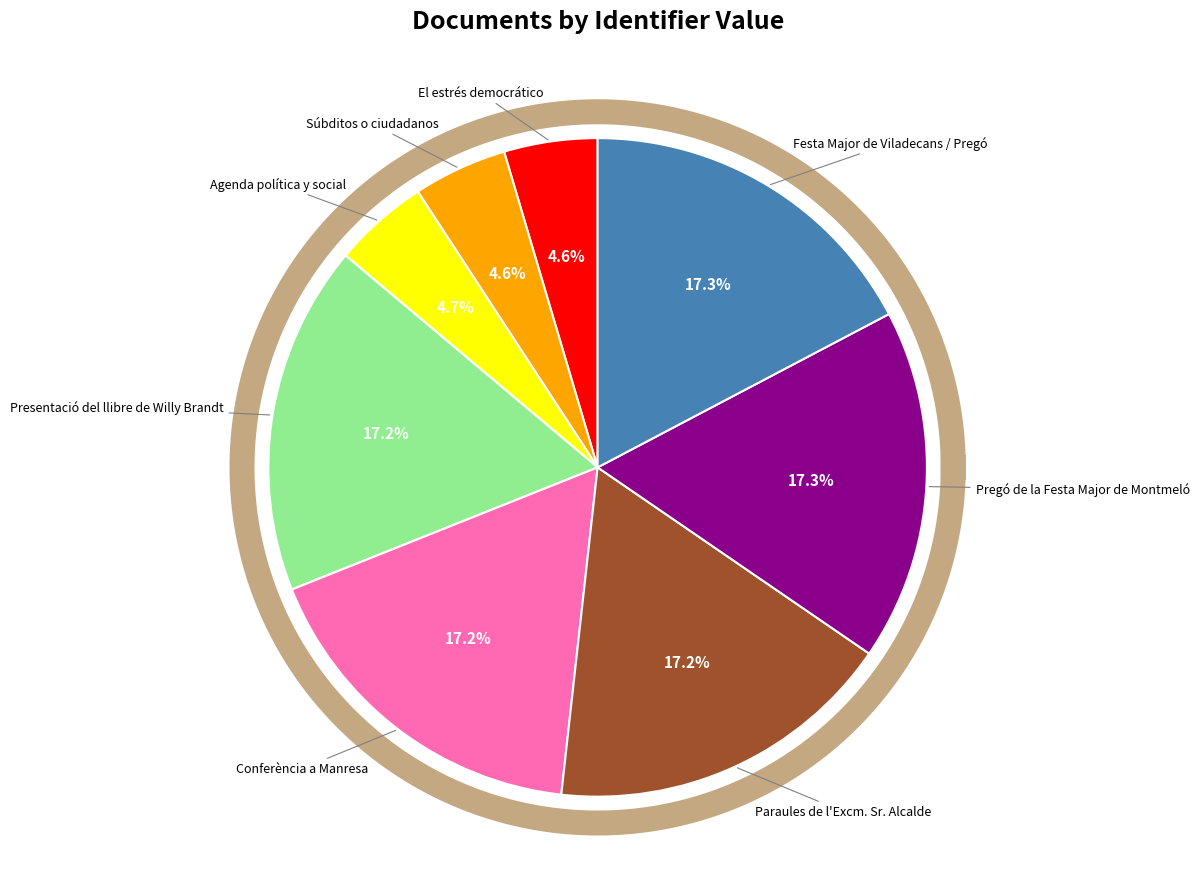

Combined, what portion of the pie is El estrés democrático and Festa Major de Viladecans / Pregó?

21.9%